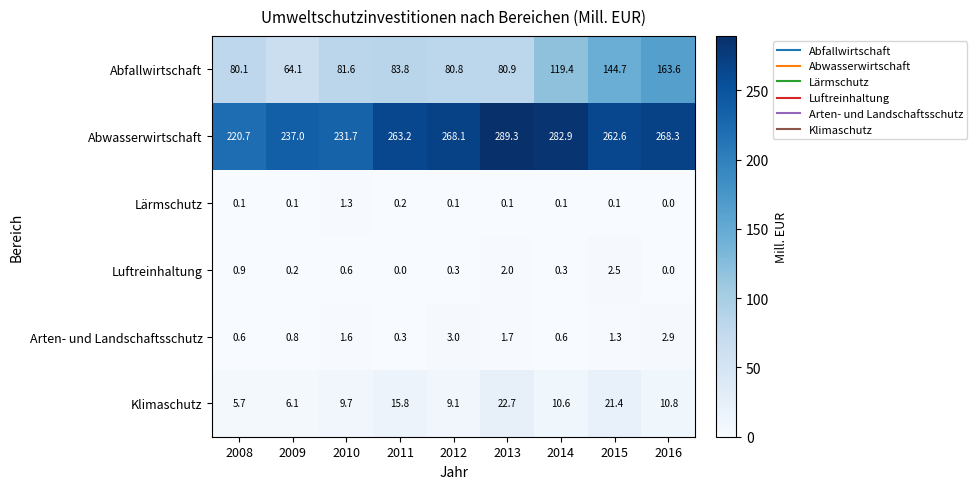

Rank the series by their maximum value, from highest to lowest.

Abwasserwirtschaft, Abfallwirtschaft, Klimaschutz, Arten- und Landschaftsschutz, Luftreinhaltung, Lärmschutz